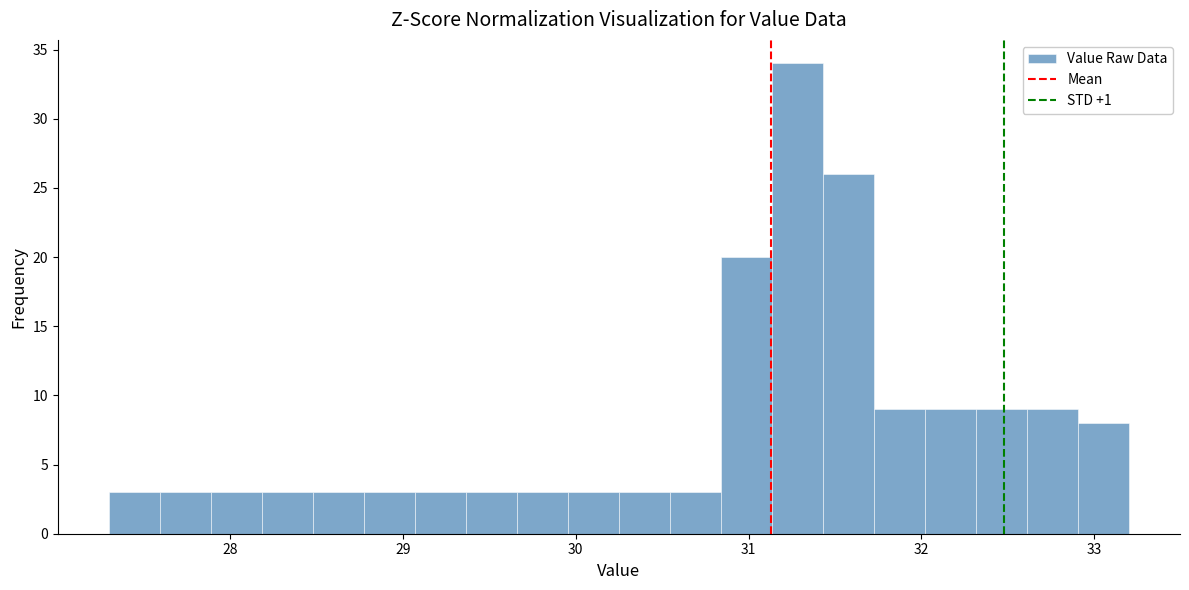

Read against the x-axis, roughly where is the centre of the tallest bar?

31.3